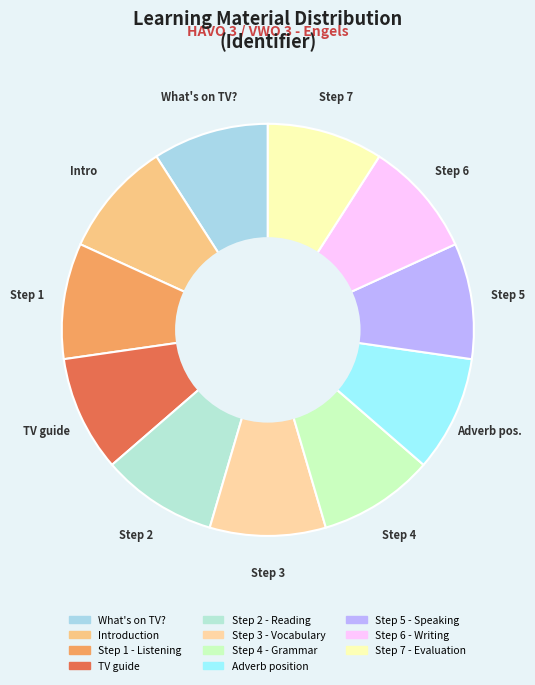

Do Step 1 - Listening and Step 6 - Writing together represent more than half of the pie?

No